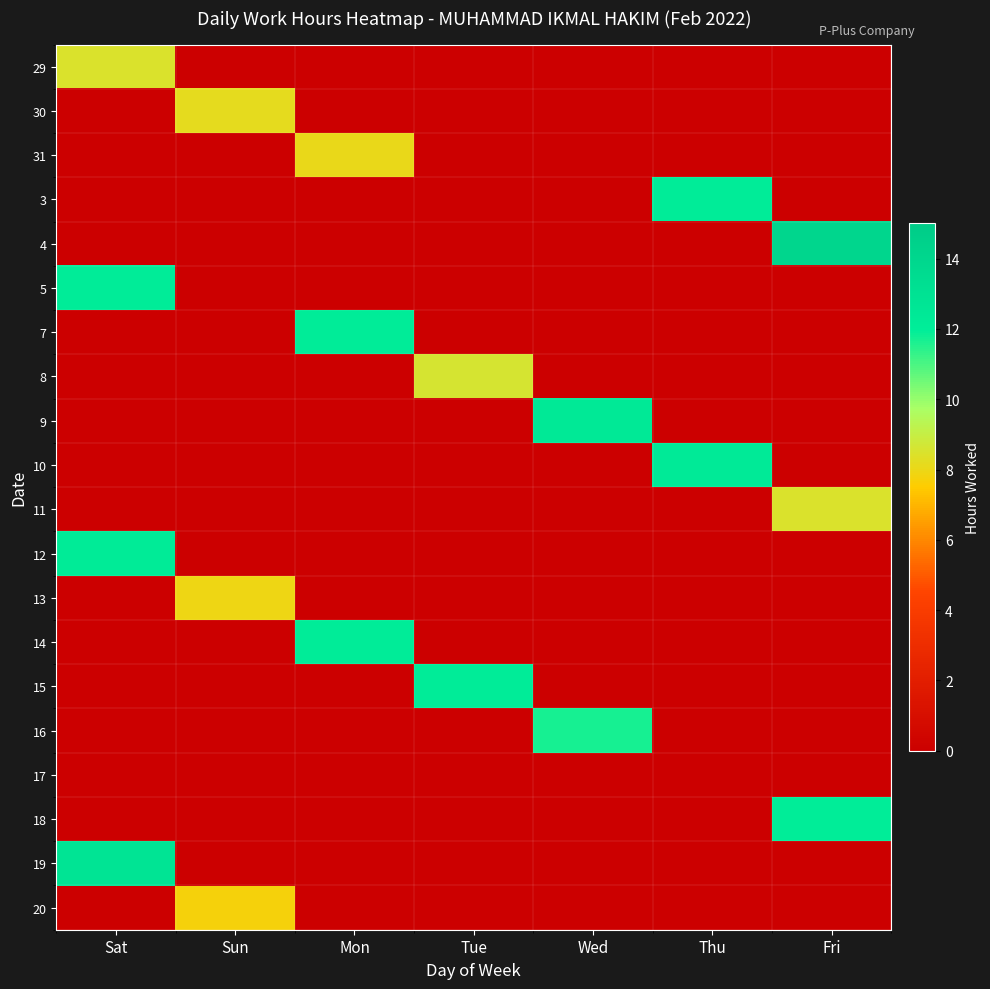

At which category is the sum across all series the highest?

Sat